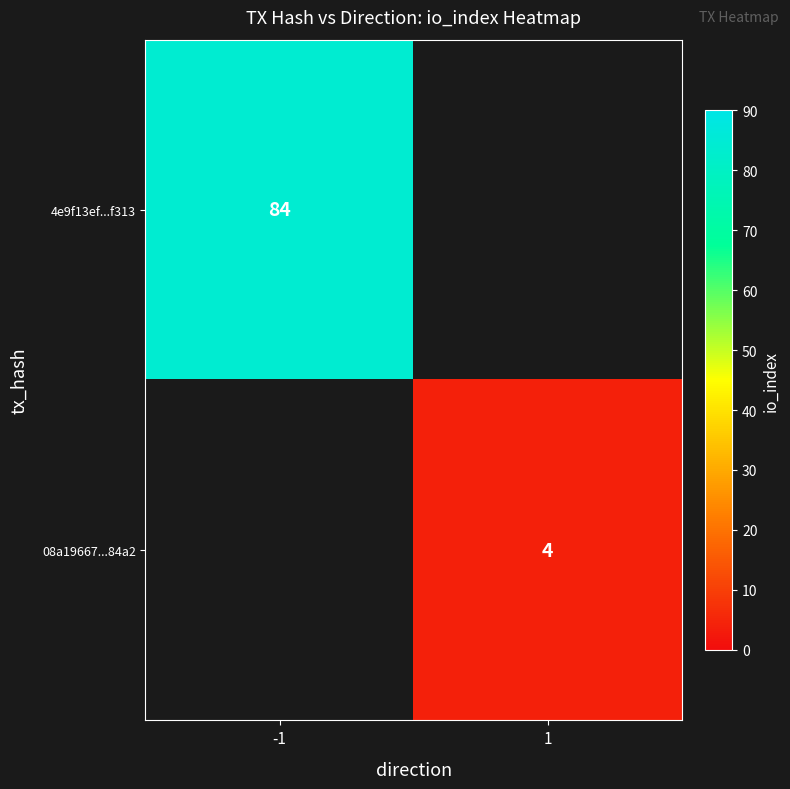

What is the maximum value shown in the chart?

84.0